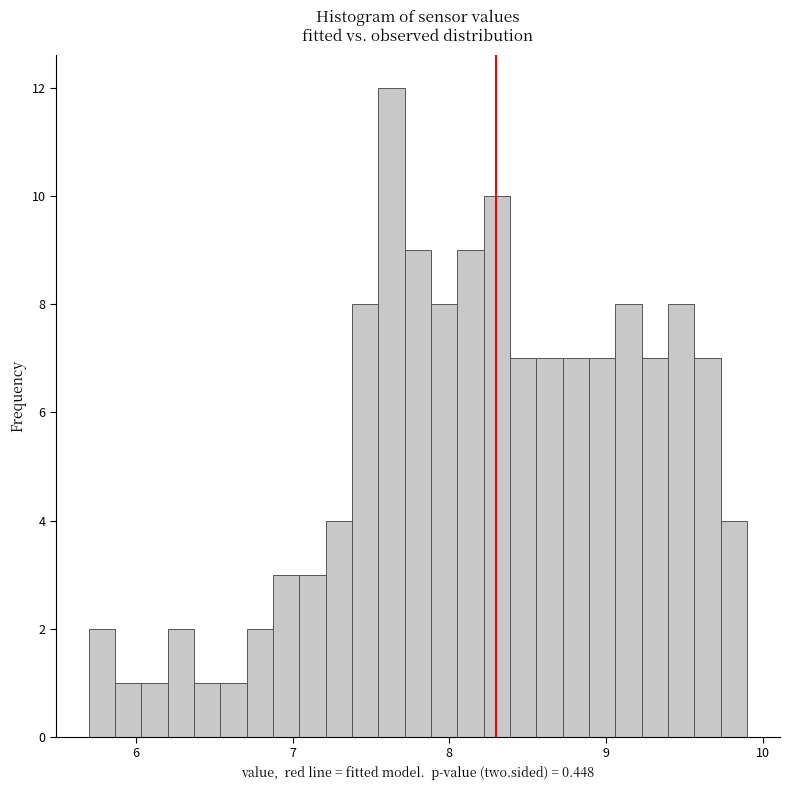

Around what value on the x-axis is the tallest bar? Give the approximate position of its centre, as read against the axis.

7.6